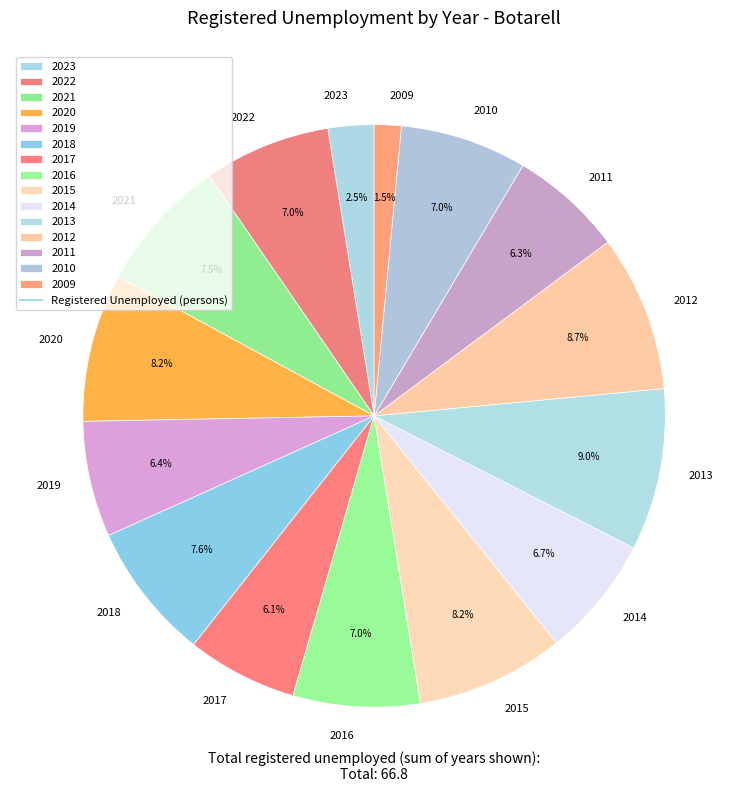

Between 2015 and 2016, which is larger?

2015